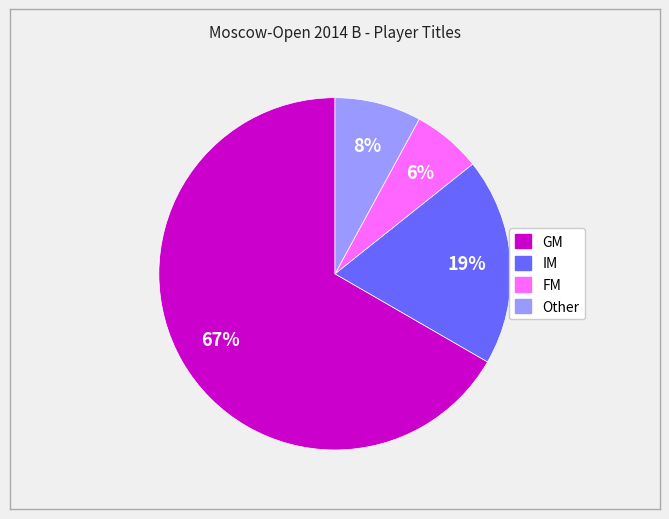

To the nearest percent, what is the difference between the FM and Other slice percentages?

2%